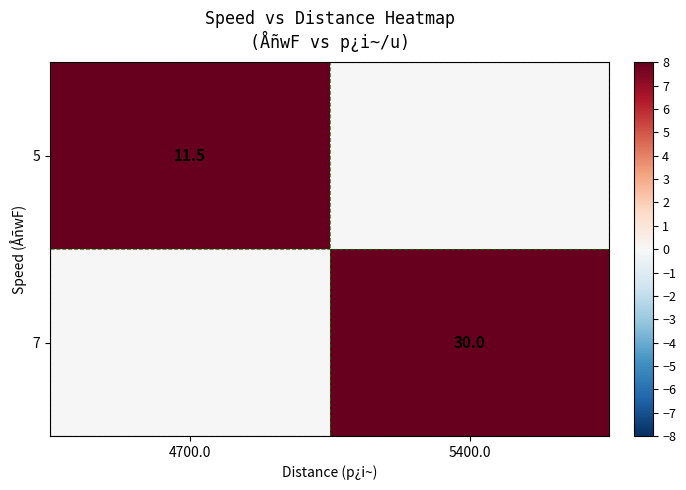

Is the value of 7 at 5400.0 greater than the value of 5 at 4700.0?

Yes